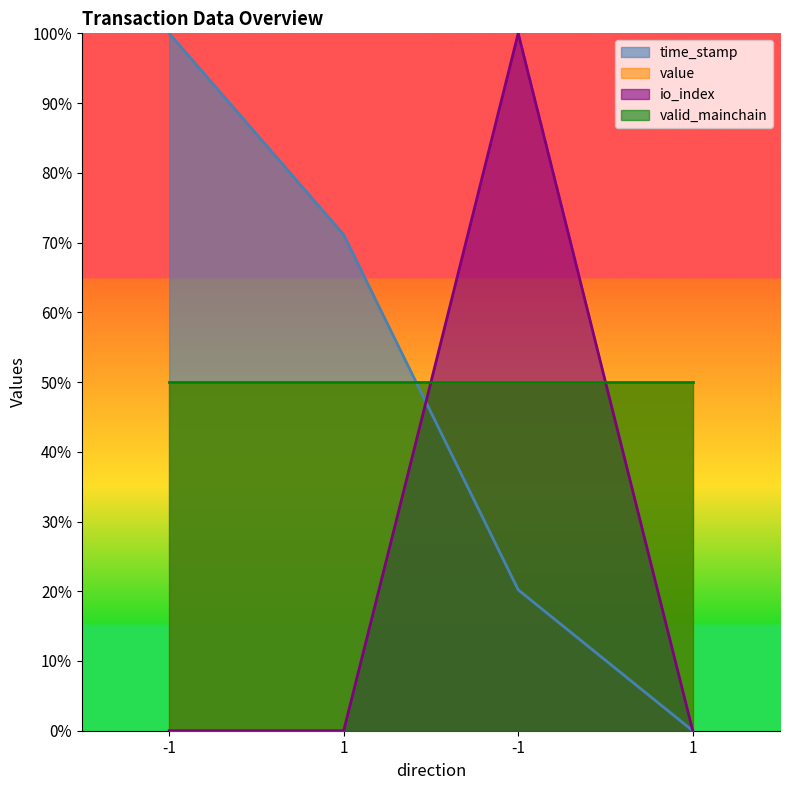

Does the chart display data point markers on the line(s)?

No